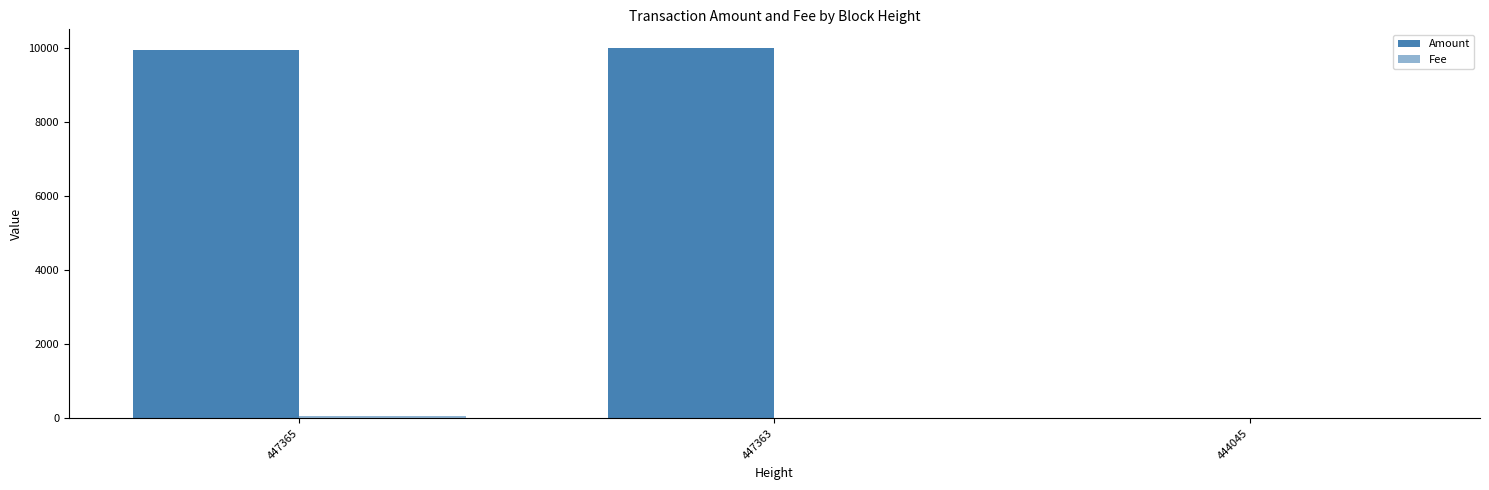

How many groups of bars are there?

3